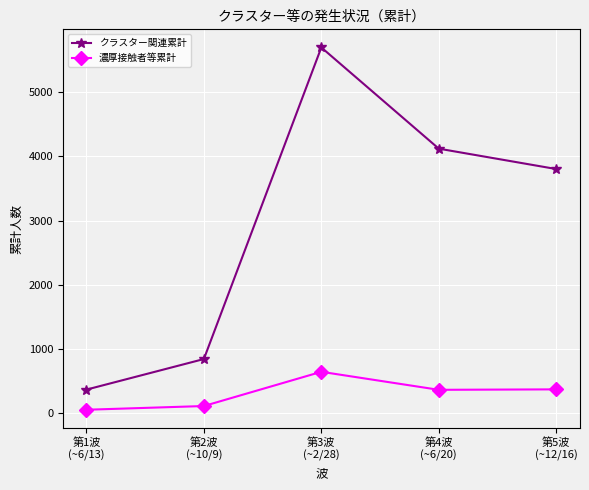

What are all the series names shown in the legend?

クラスター関連累計, 濃厚接触者等累計